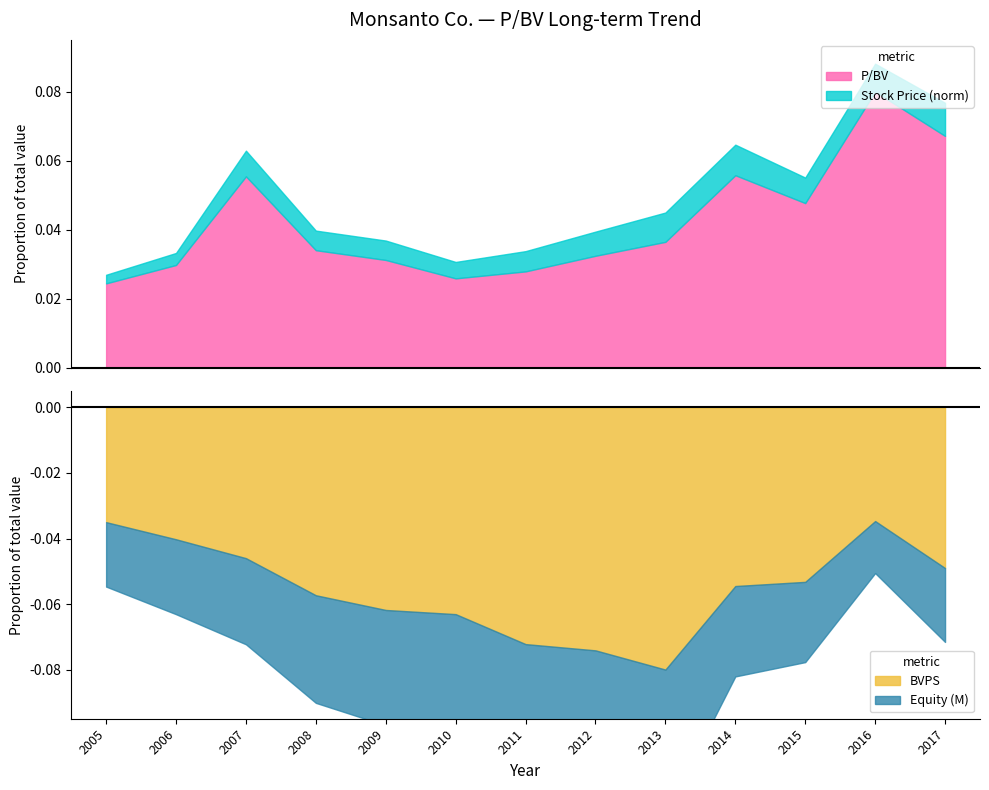

True or false: BVPS and P/BV cross at least once.

False